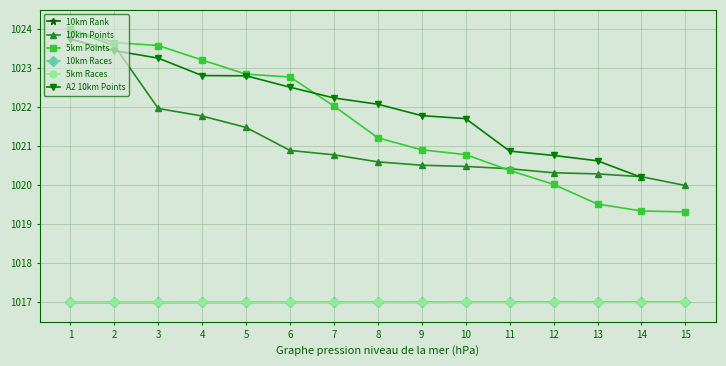

What is the sum of all 10km Races values?

15255.1